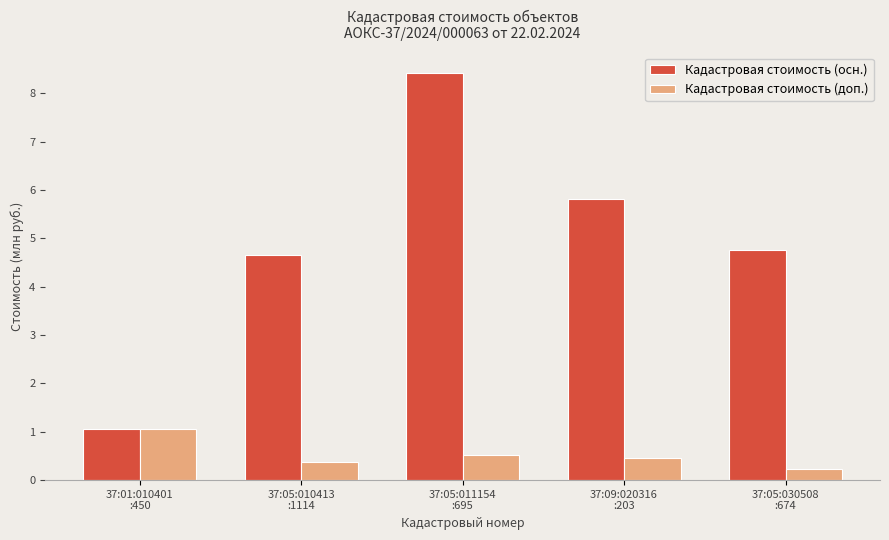

Is it true that Кадастровая стоимость (осн.) equals 8.4 at 37:05:011154
:695?

True